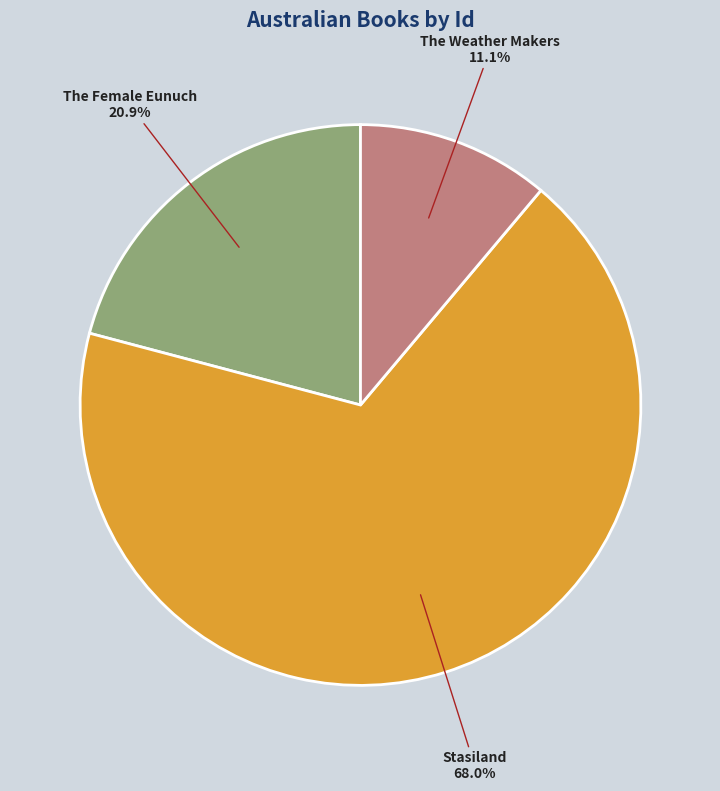

How many slices are in this pie chart?

3